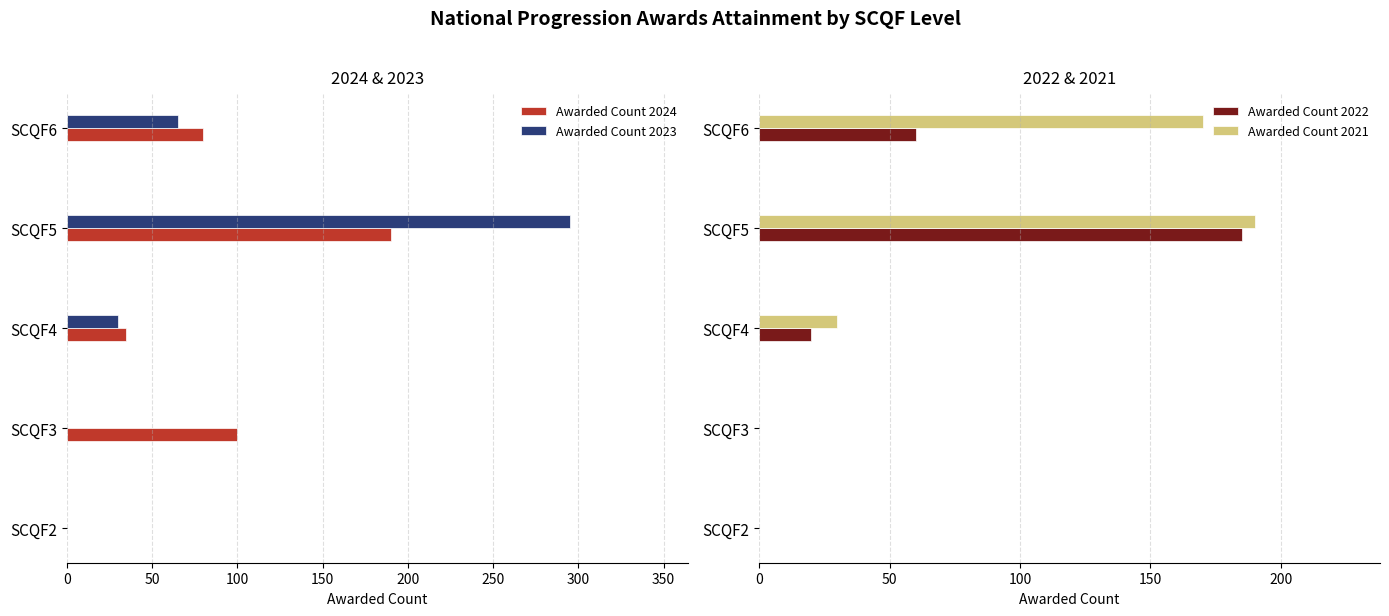

How many values in the Awarded Count 2022 series are below 20?

2